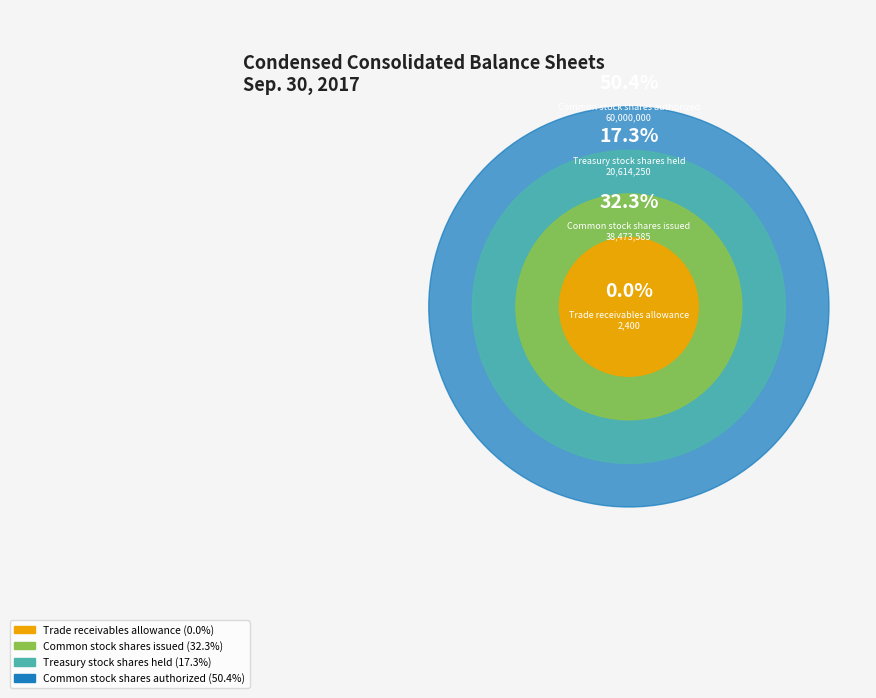

How many segments does this pie chart have?

4